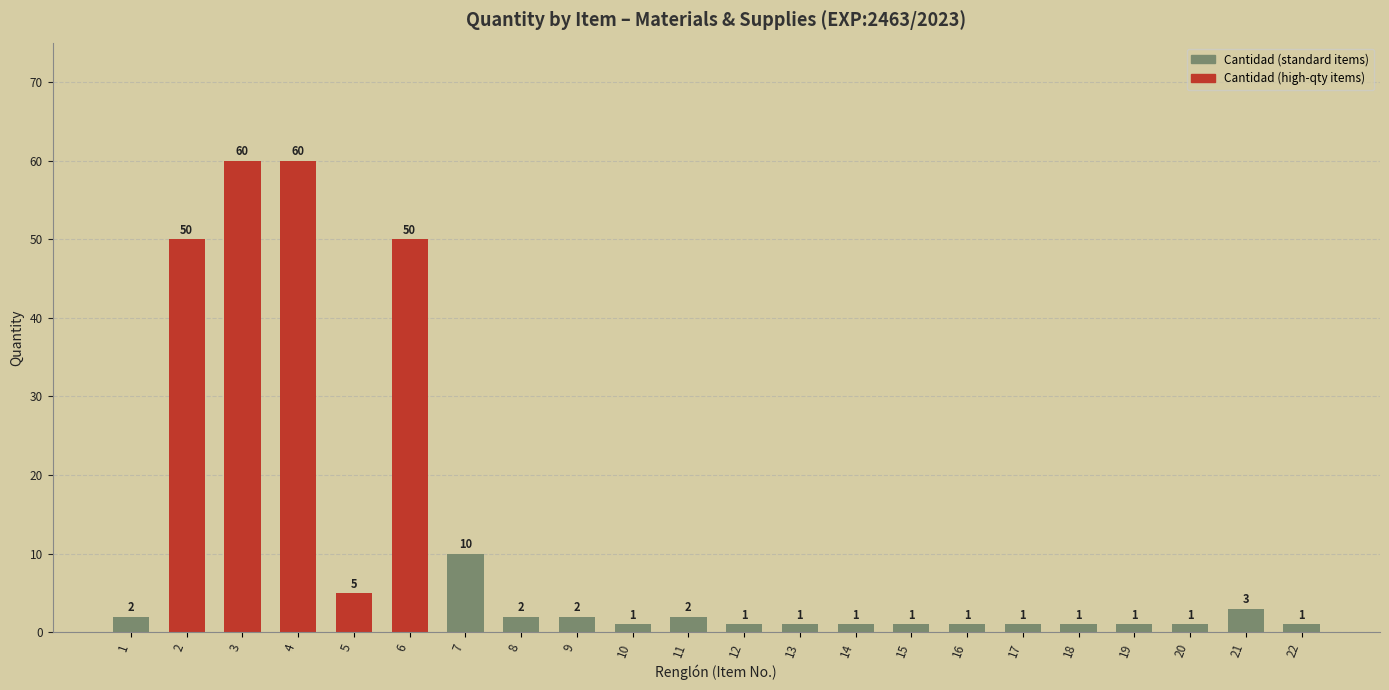

The chart shows a value of 50 at 2. True or false?

True